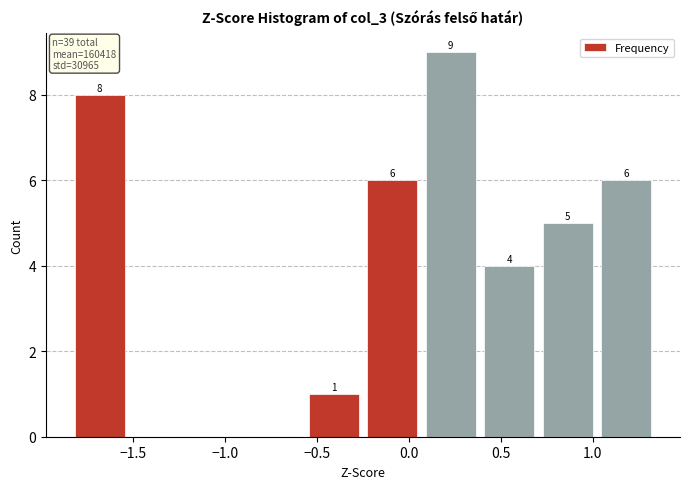

Over which range of the x-axis is the bar tallest?

0.05 to 0.40